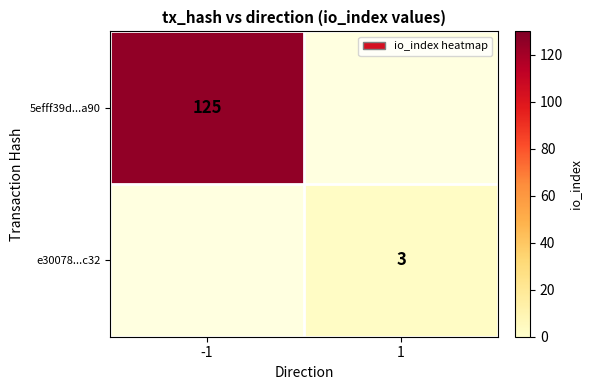

The e30078...c32 series shows 4 at 1. True or false?

False